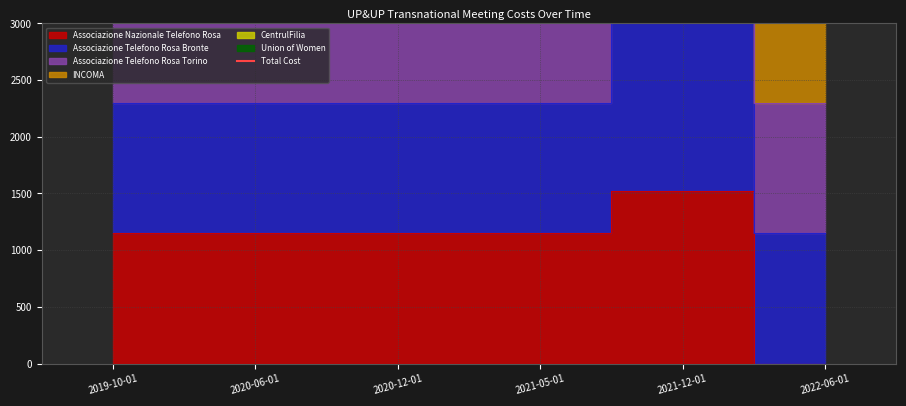

At which label does the data first exceed 6490?

2019-10-01